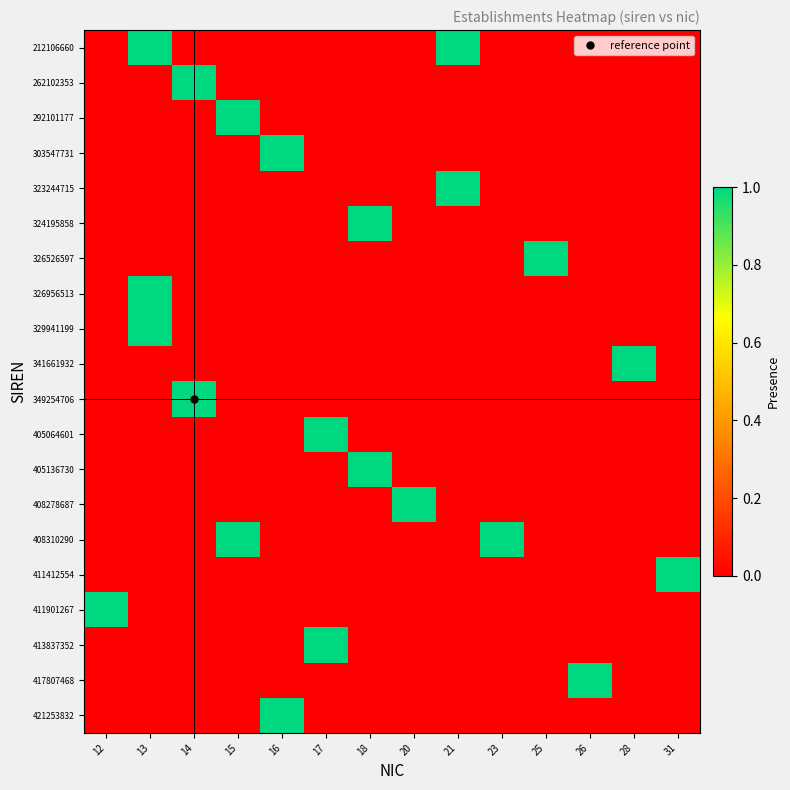

What is the total value across all series at 28?

1